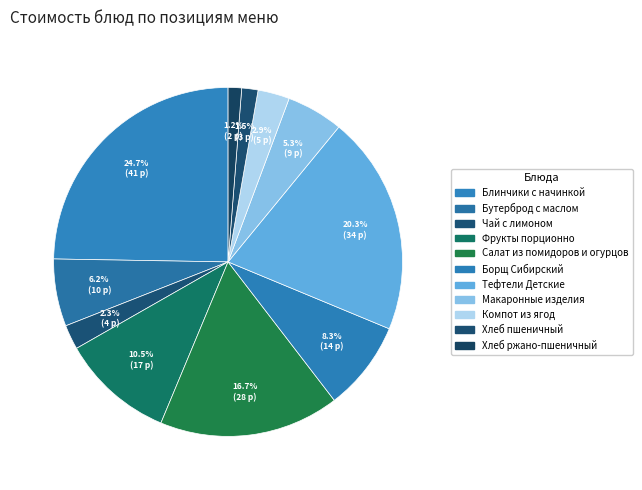

How many segments does this pie chart have?

11